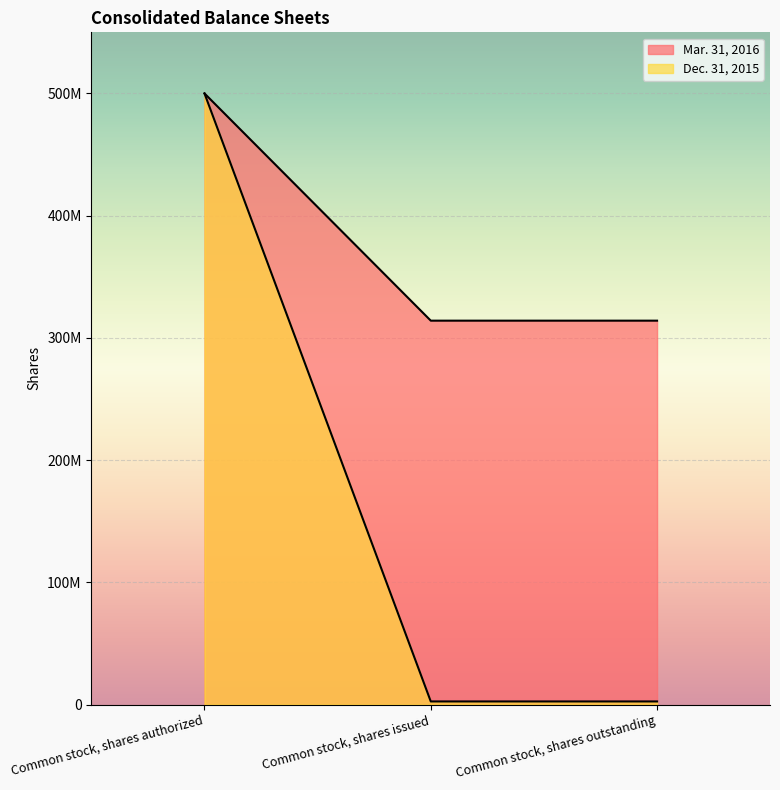

What is the difference between the Dec. 31, 2015 values at Common stock, shares issued and Common stock, shares authorized?

497500000